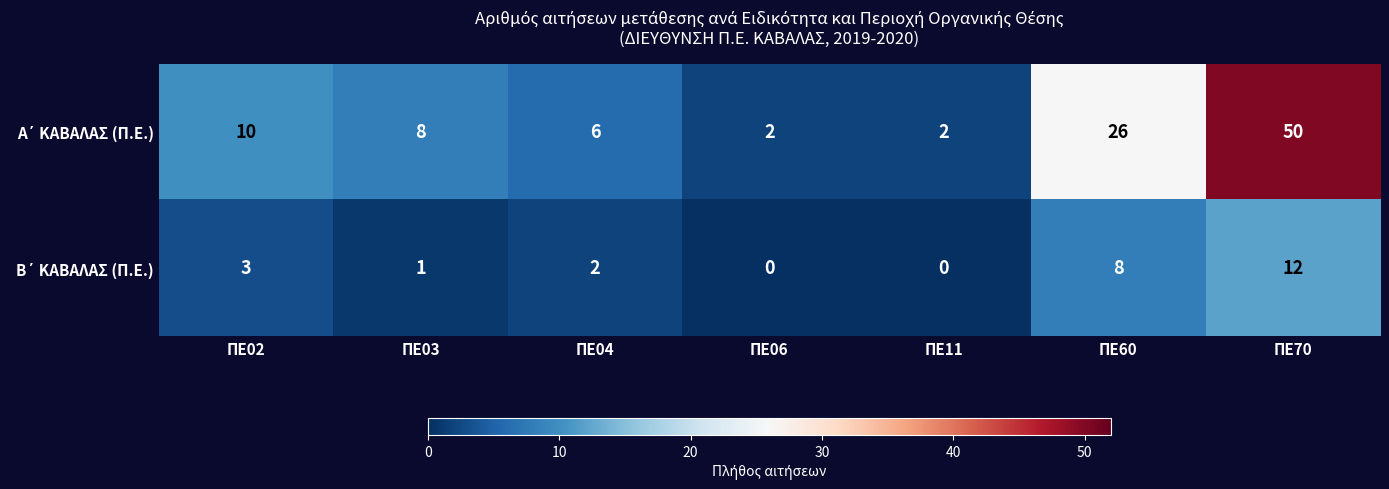

What is the difference between the highest and lowest values at ΠΕ60?

18